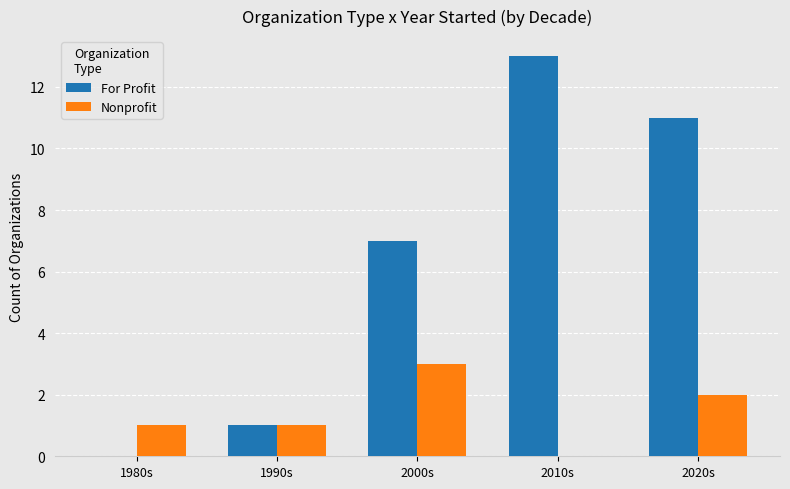

Reading right to left, extract all data points from this chart.

For Profit: 2020s=11	2010s=13	2000s=7	1990s=1	1980s=0
Nonprofit: 2020s=2	2010s=0	2000s=3	1990s=1	1980s=1